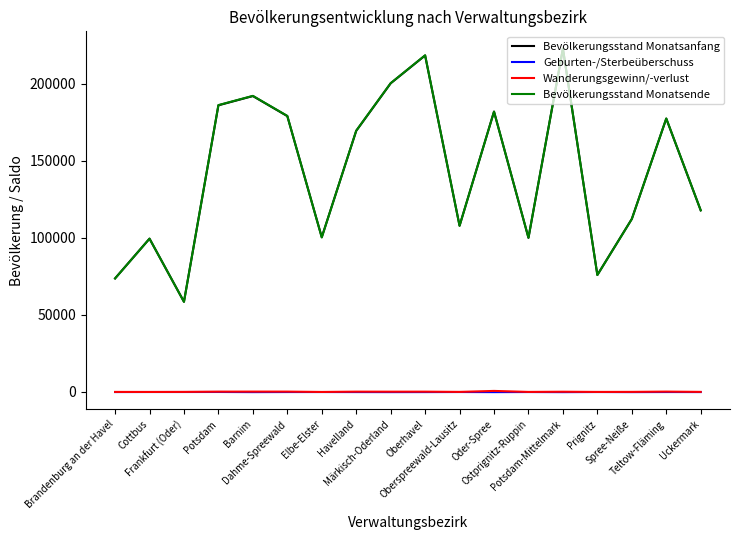

What is the difference between the second highest and minimum values in the Geburten-/Sterbeüberschuss series?

85